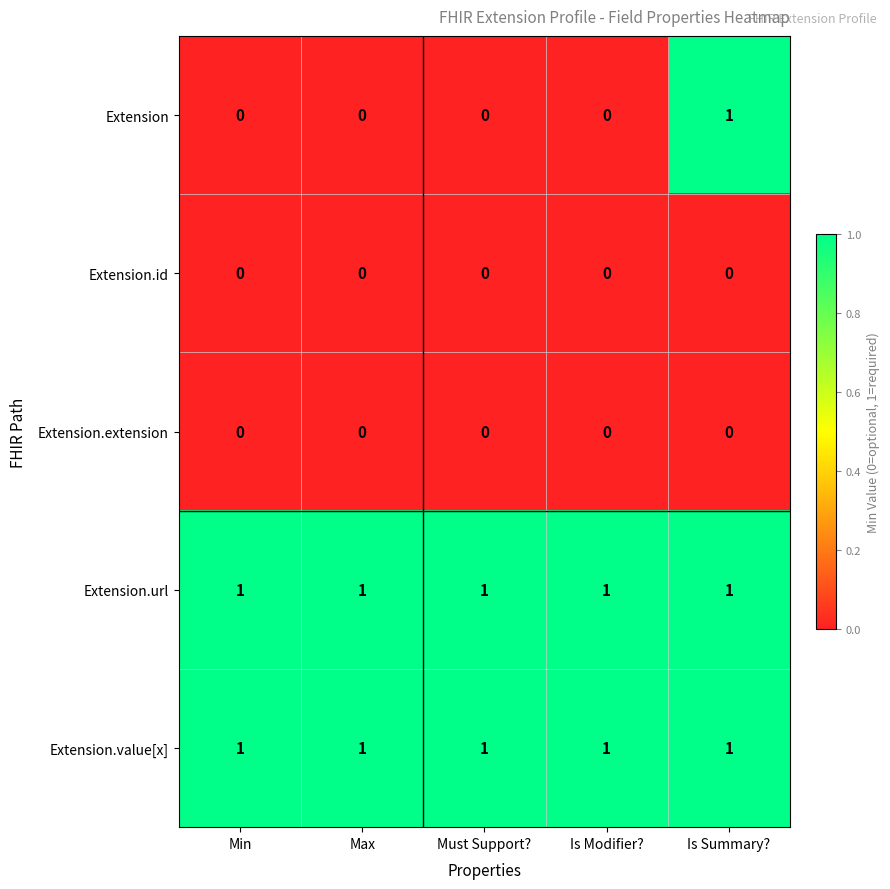

Which series changed the most between Max and Is Summary??

Extension